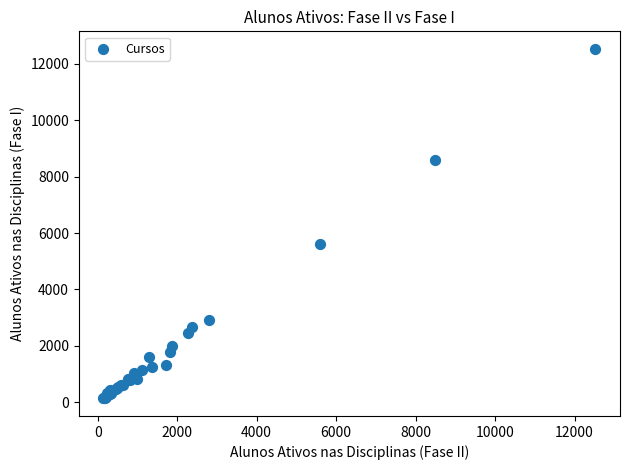

What Y value in the scatter plot is closest to 6333?

5615